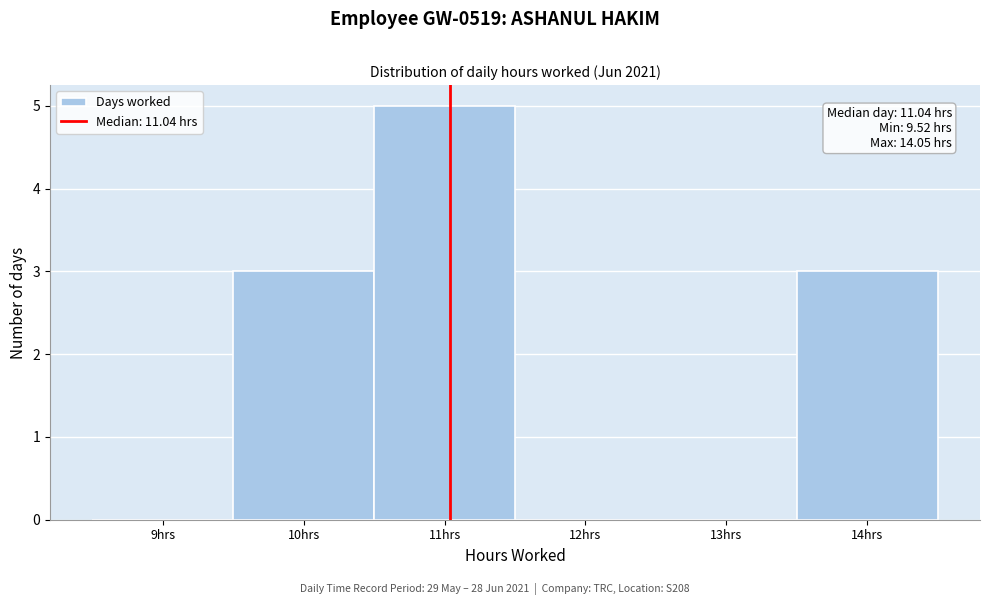

Which range on the x-axis has the tallest bar?

10.5 to 11.5